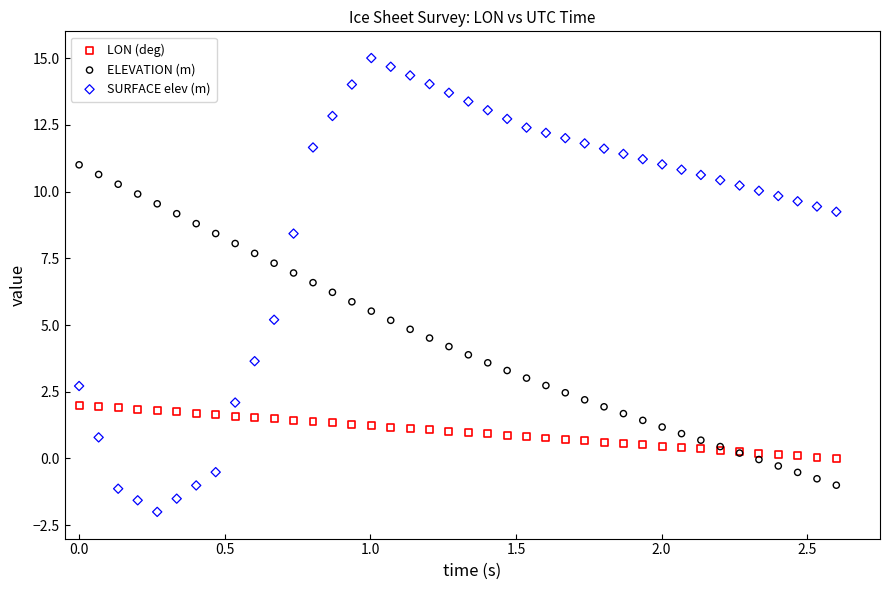

Which series reaches the minimum Y coordinate?

SURFACE elev (m)